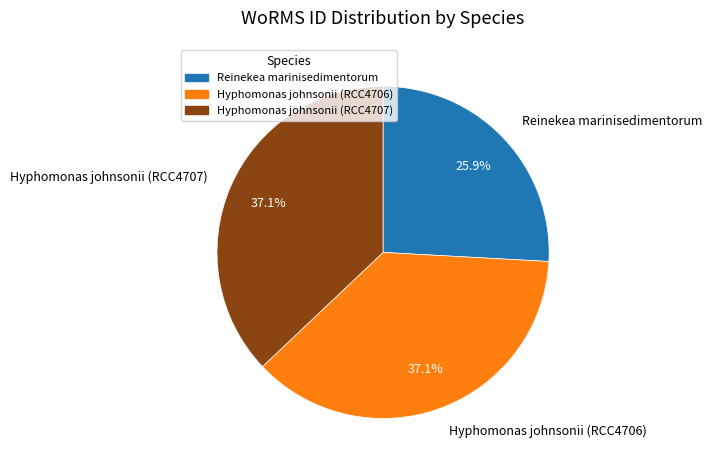

How many segments does this pie chart have?

3